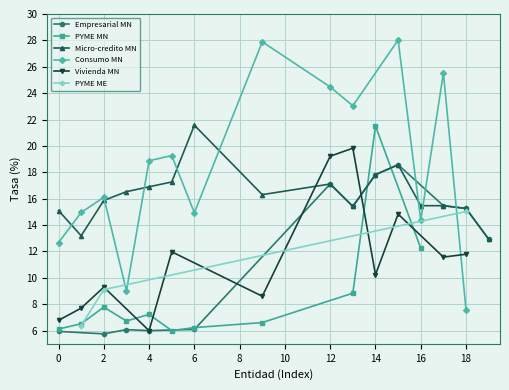

Between which two adjacent categories do Vivienda MN and Empresarial MN first intersect?

2 and 3